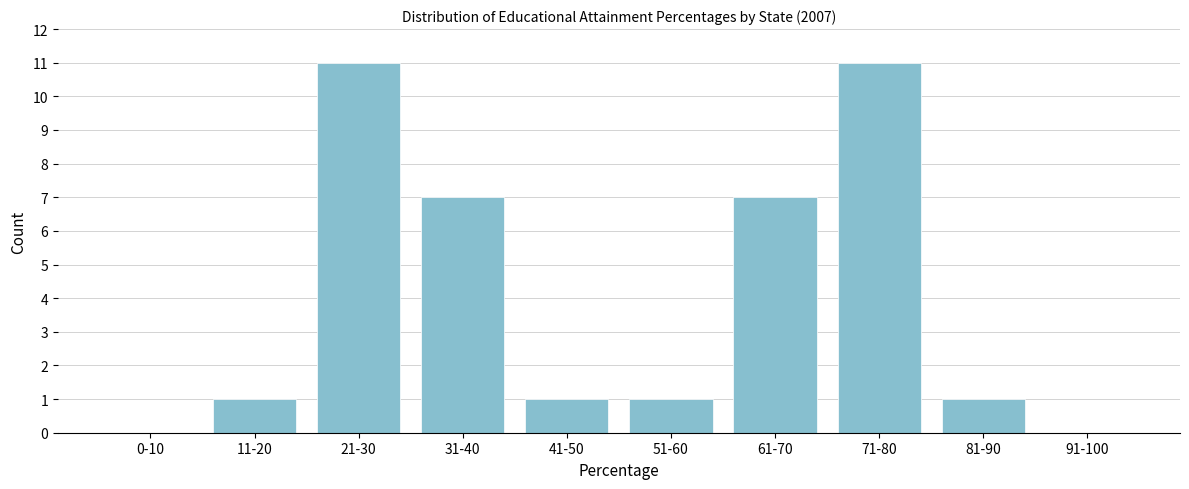

Reading right to left, extract all data points from this chart.

91-100=0	81-90=1	71-80=11	61-70=7	51-60=1	41-50=1	31-40=7	21-30=11	11-20=1	0-10=0